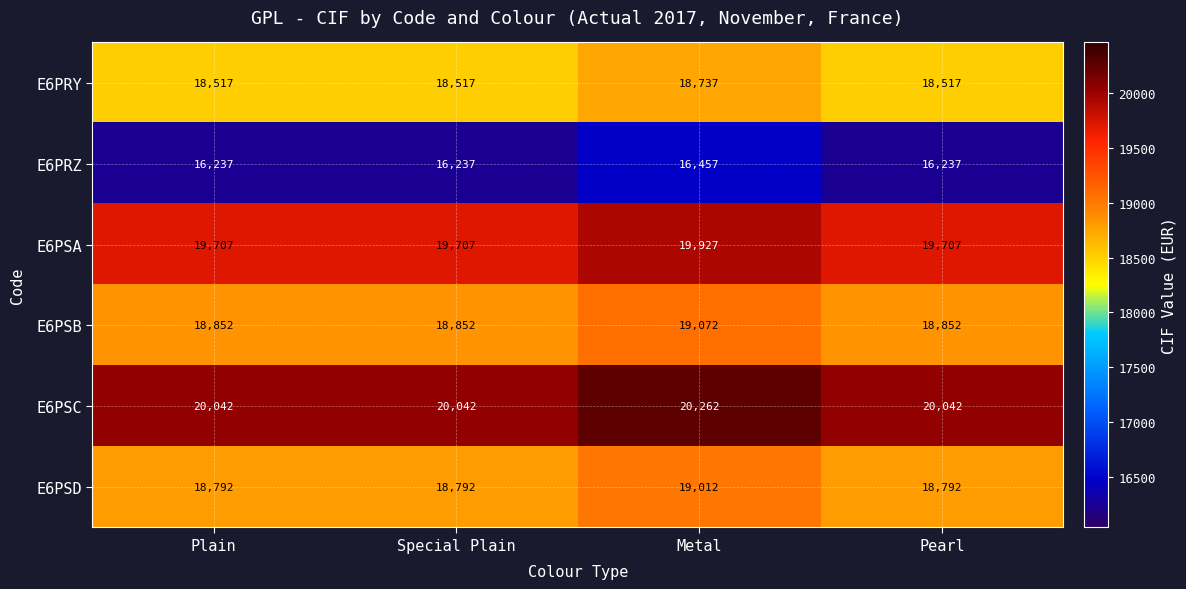

At Pearl, list the series in order from largest to smallest.

E6PSC, E6PSA, E6PSB, E6PSD, E6PRY, E6PRZ